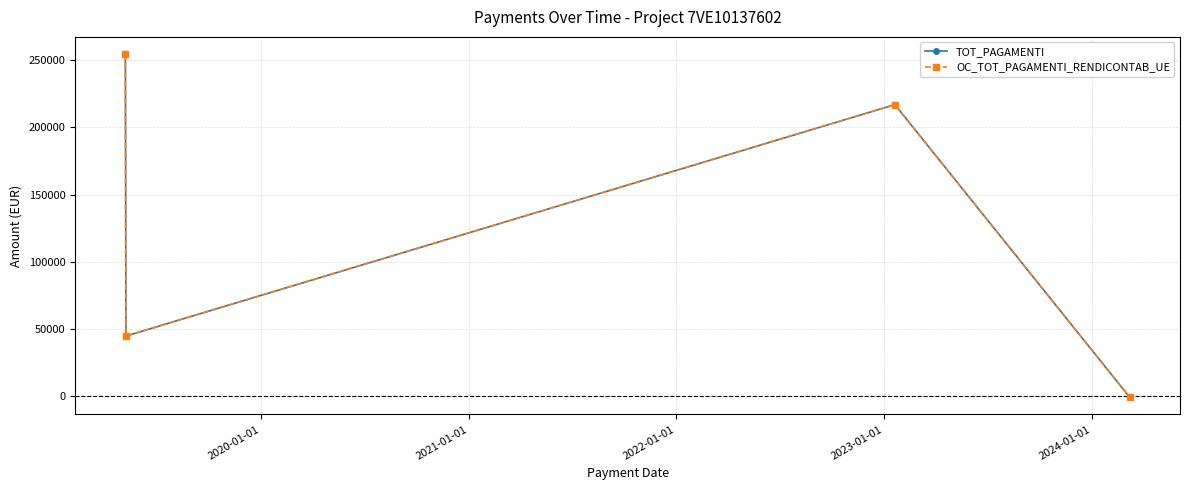

How many interior local valleys does the OC_TOT_PAGAMENTI_RENDICONTAB_UE series have?

1